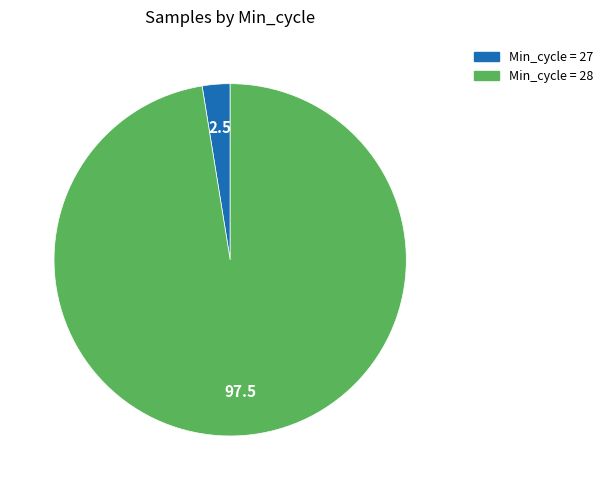

Is there a majority slice in this chart?

Yes